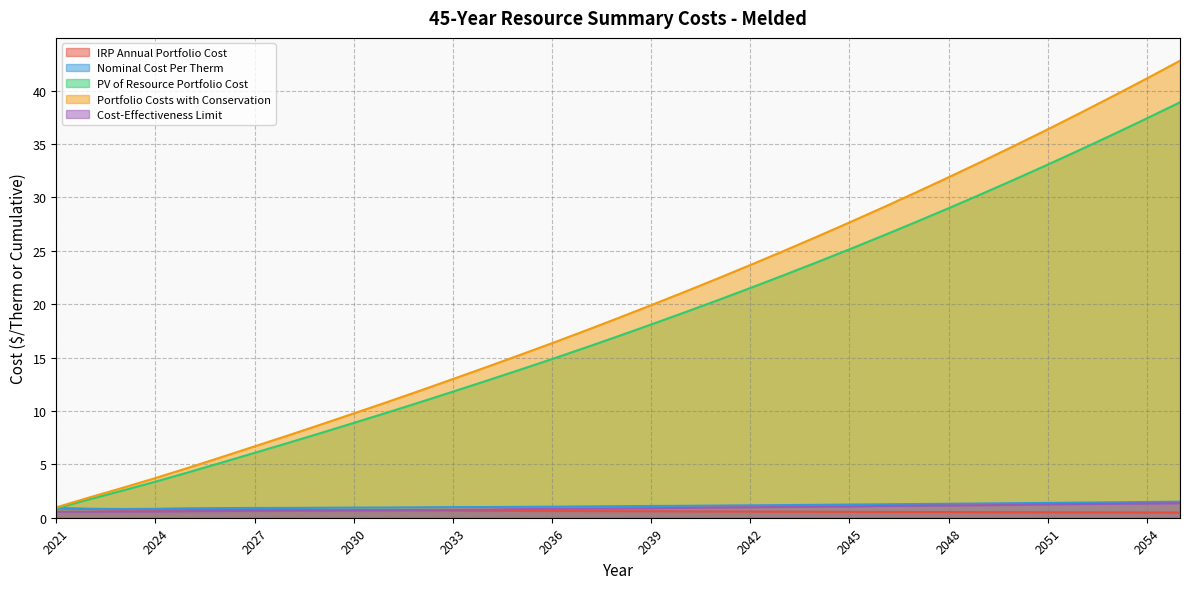

Reading left to right, transcribe all the data shown in this chart.

IRP Annual Portfolio Cost: 0.9	0.8	0.8	0.8	0.8	0.8	0.7	0.7	0.7	0.7	0.7	0.7	0.7	0.6	0.6	0.6	0.6	0.6	0.6	0.6	0.6	0.6	0.6	0.6	0.6	0.5	0.5	0.5	0.5	0.5	0.5	0.5	0.5	0.5	0.5
Nominal Cost Per Therm: 0.9	0.8	0.8	0.8	0.9	0.9	0.9	0.9	0.9	1.0	1.0	1.0	1.0	1.0	1.0	1.0	1.1	1.1	1.1	1.1	1.1	1.2	1.2	1.2	1.2	1.3	1.3	1.3	1.3	1.4	1.4	1.4	1.4	1.5	1.5
PV of Resource Portfolio Cost: 0.9	1.7	2.5	3.4	4.3	5.2	6.1	7.0	7.9	8.9	9.8	10.8	11.8	12.8	13.8	14.9	15.9	17.0	18.1	19.2	20.4	21.5	22.7	23.9	25.1	26.4	27.7	29.0	30.3	31.7	33.1	34.5	35.9	37.4	38.9
Portfolio Costs with Conservation: 1.0	1.9	2.8	3.7	4.7	5.7	6.7	7.7	8.7	9.8	10.8	11.9	13.0	14.1	15.2	16.4	17.5	18.7	19.9	21.1	22.4	23.7	25.0	26.3	27.7	29.0	30.5	31.9	33.4	34.9	36.4	37.9	39.5	41.2	42.8
Cost-Effectiveness Limit: 0.6	0.6	0.6	0.6	0.6	0.6	0.6	0.7	0.7	0.7	0.7	0.7	0.8	0.8	0.8	0.8	0.9	0.9	0.9	0.9	1.0	1.0	1.0	1.0	1.1	1.1	1.1	1.2	1.2	1.2	1.3	1.3	1.3	1.3	1.4